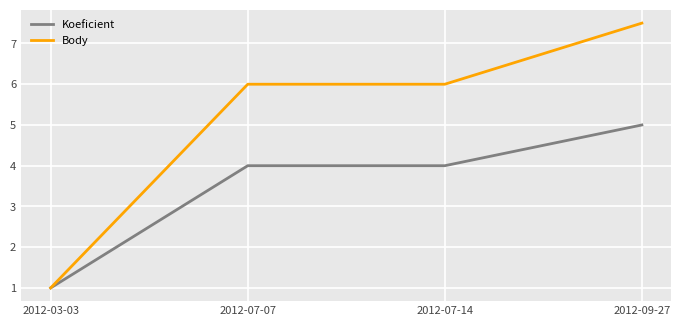

What is the spread (max minus min) of values at 2012-07-07?

2.0